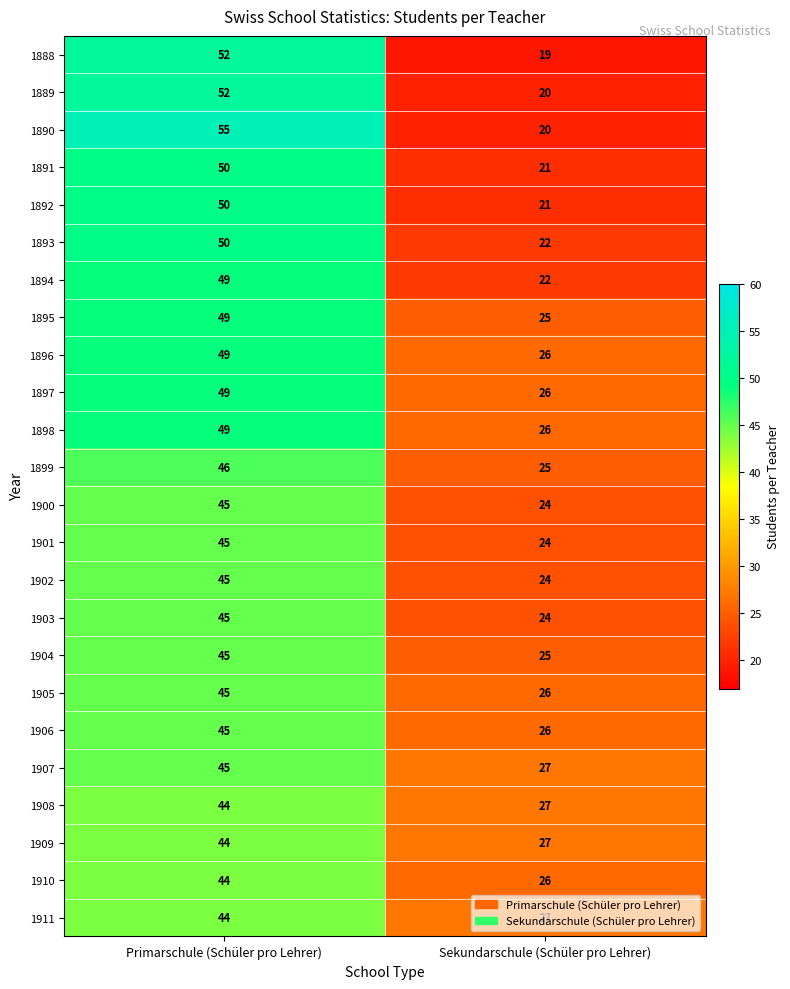

Count the number of categories in the chart.

2